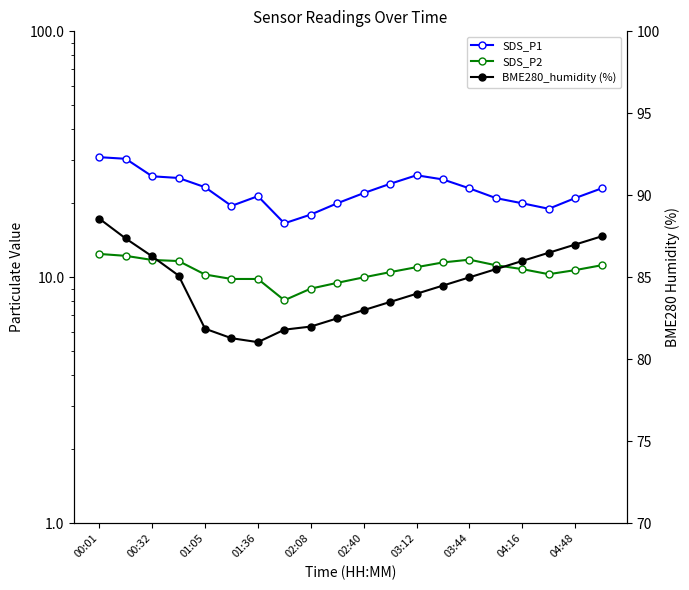

What is the value of the BME280_humidity (%) point at the 12th from the left?

83.5